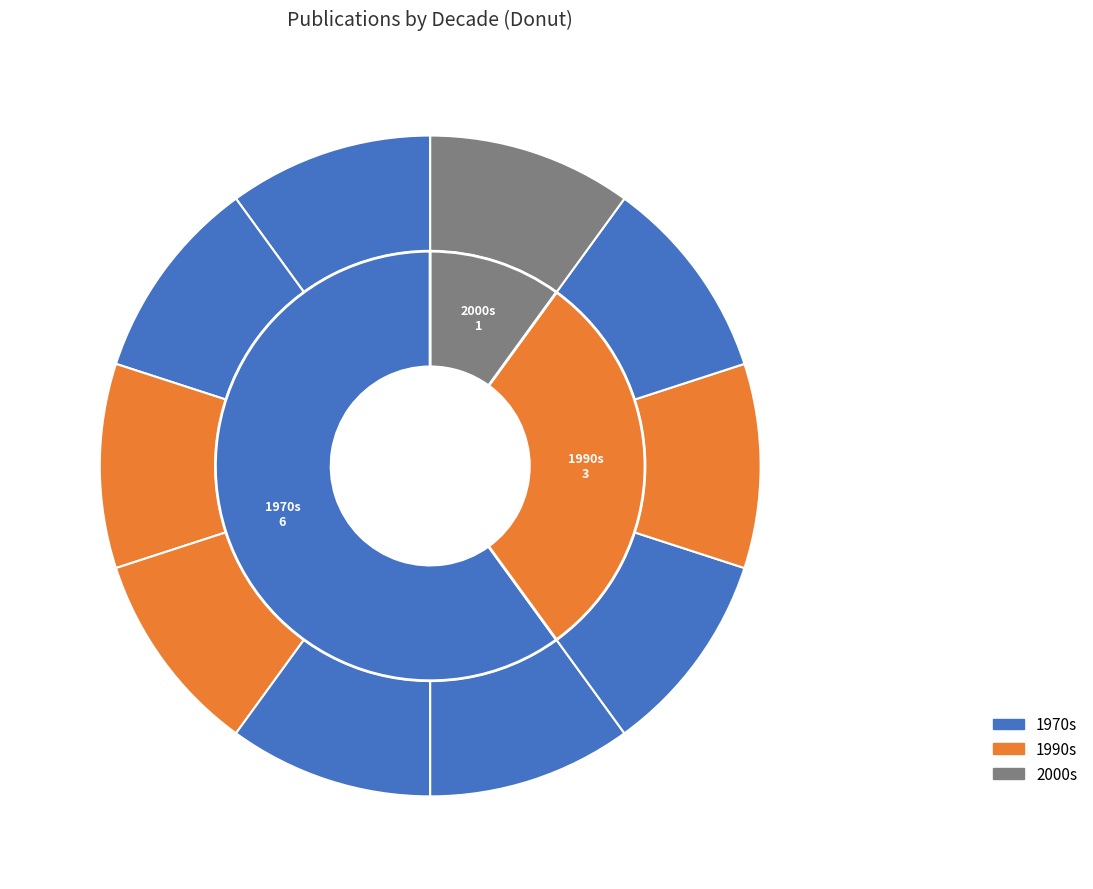

Does Hsue 1973 represent more than half of the total?

No